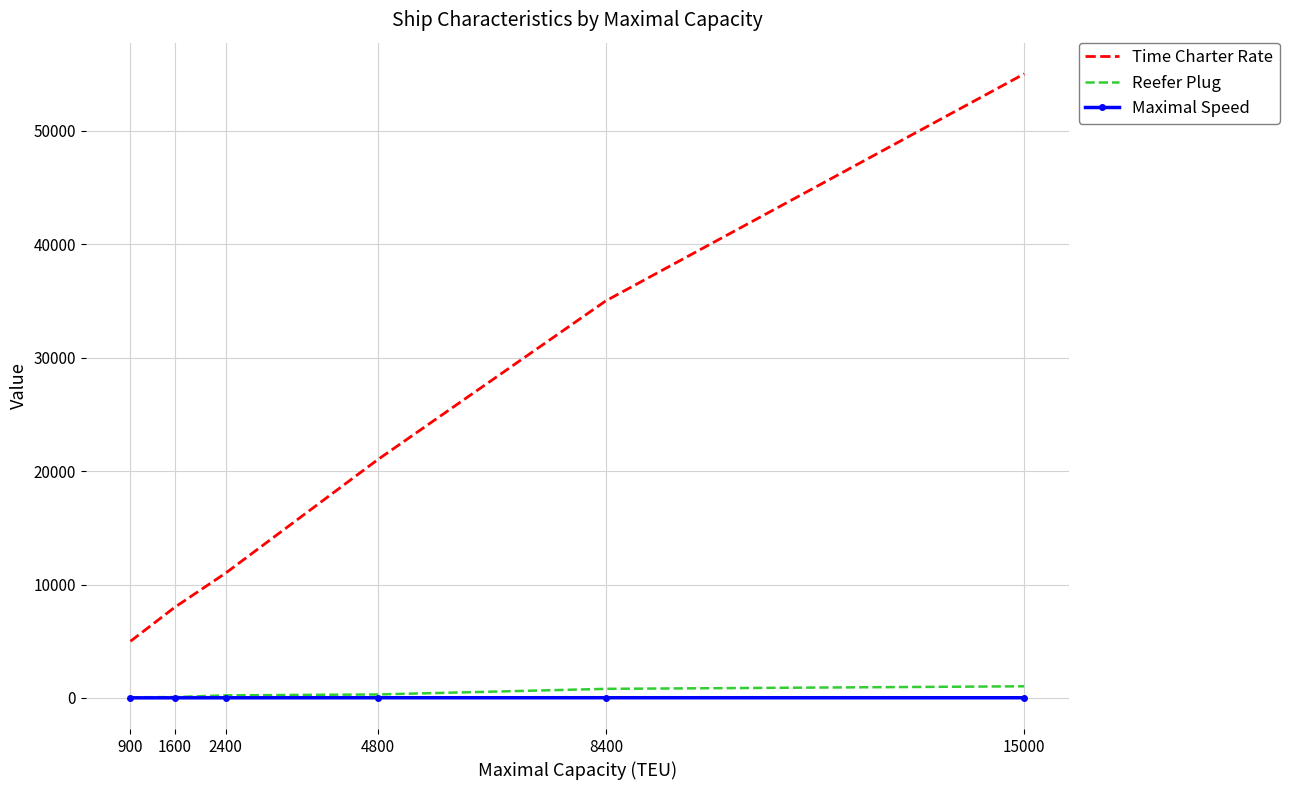

Which series changed the most between 1600 and 15000?

Time Charter Rate